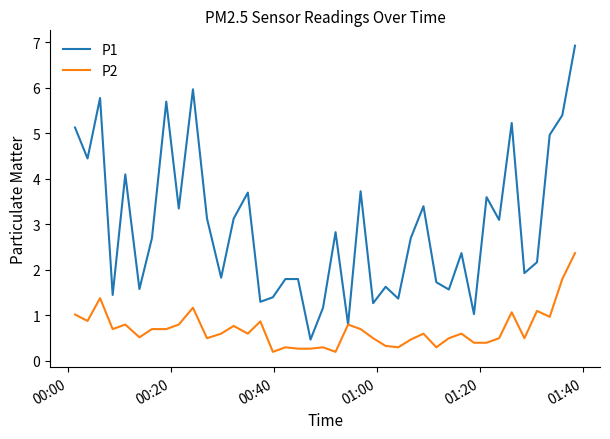

What is the greatest value displayed?

6.9